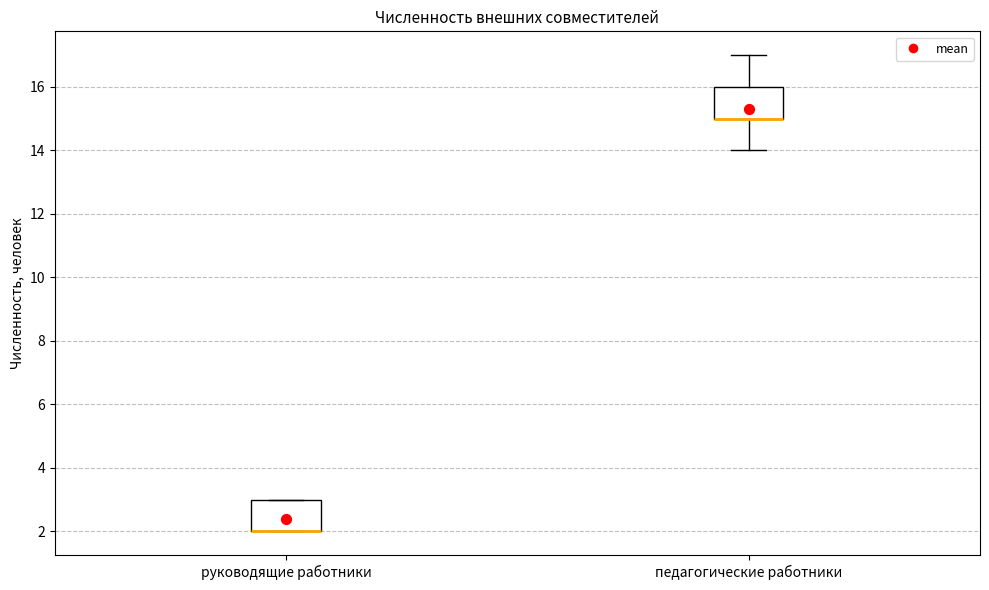

Where is the upper edge of the box for руководящие работники on the y-axis? The values are not printed on the chart, so give them approximately, as read against the axis.

3